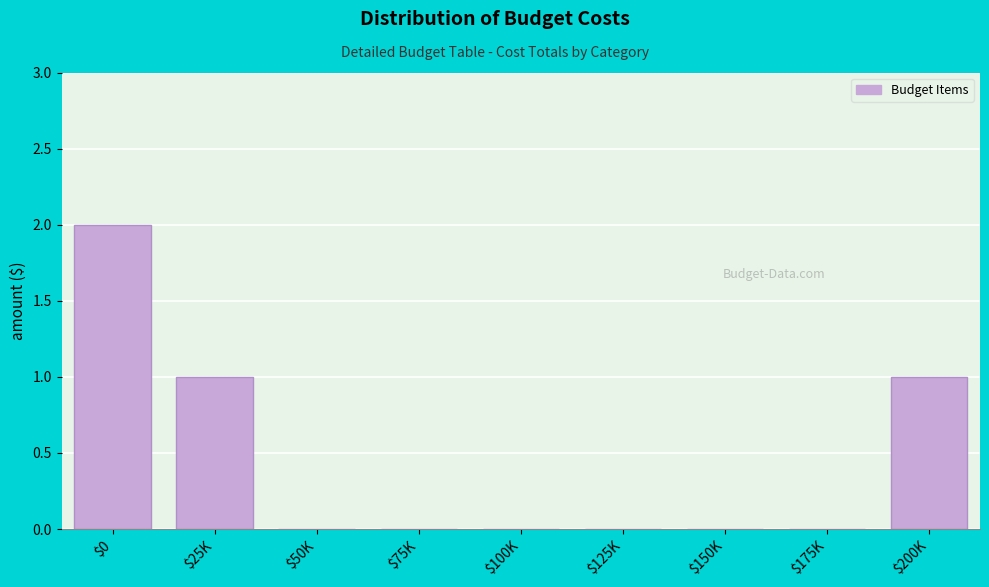

Which category has the highest value across all series?

$0